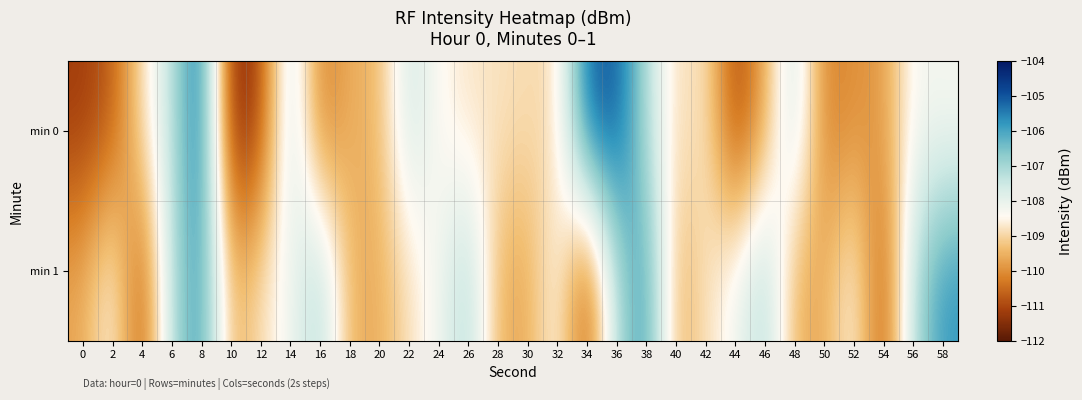

At how many categories does at least one series exceed -111?

30